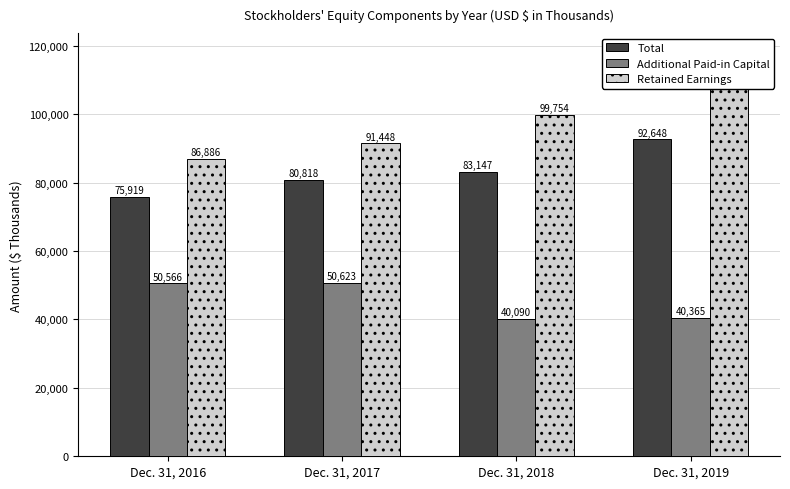

What is the average value of the Total series?

83133